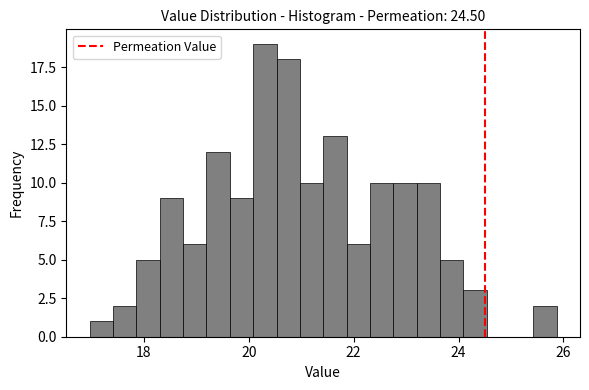

Read against the x-axis, roughly where is the centre of the tallest bar?

20.4